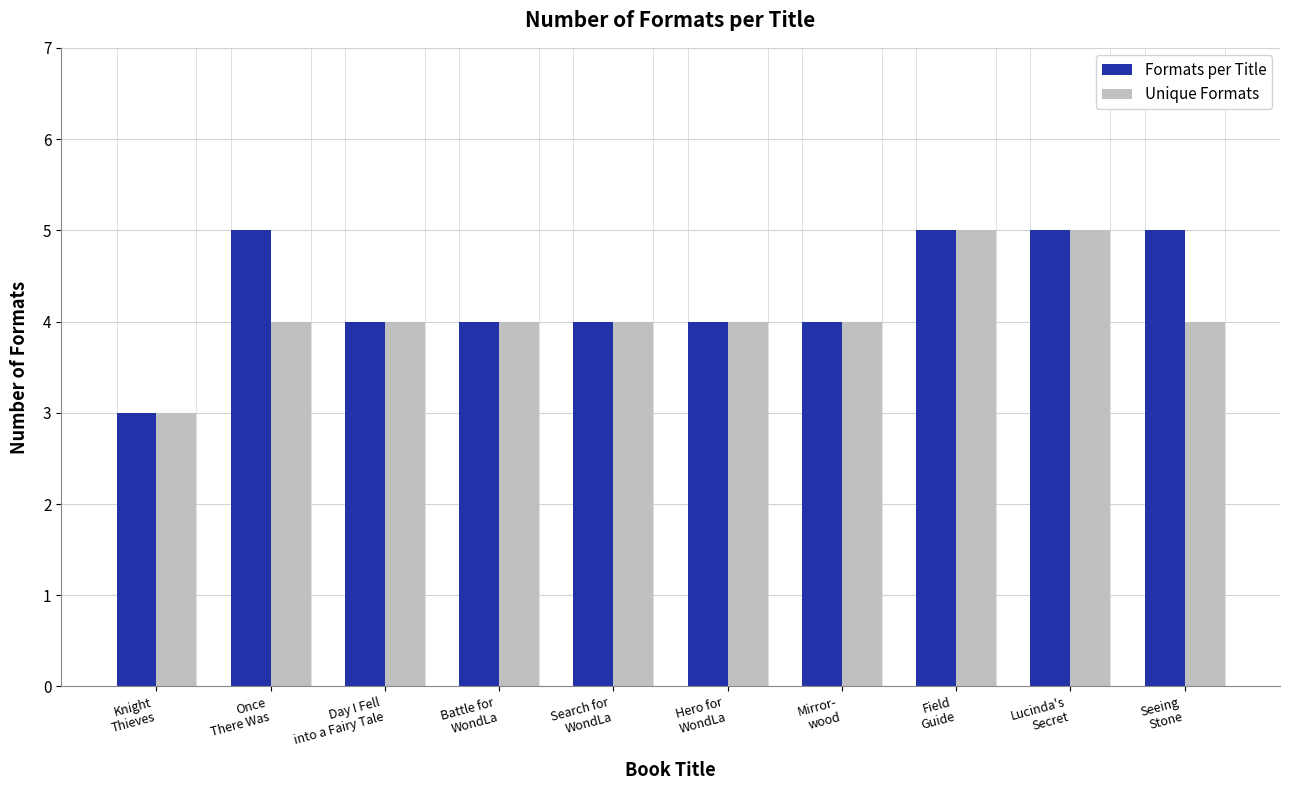

What is the smallest value displayed?

3